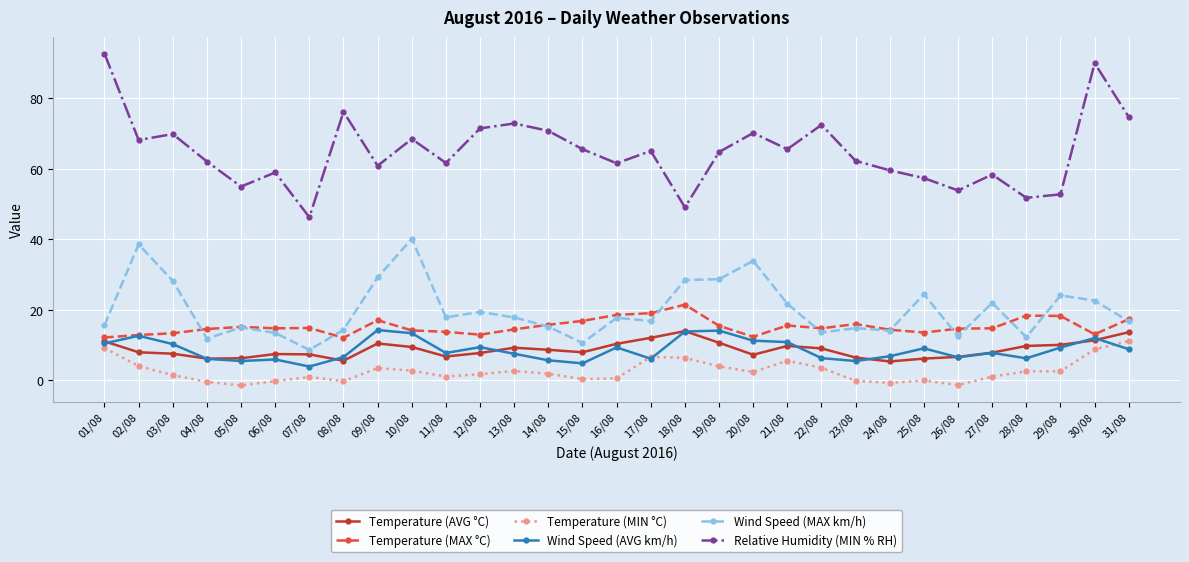

What are all the series names shown in the legend?

Temperature (AVG °C), Temperature (MAX °C), Temperature (MIN °C), Wind Speed (AVG km/h), Wind Speed (MAX km/h), Relative Humidity (MIN % RH)